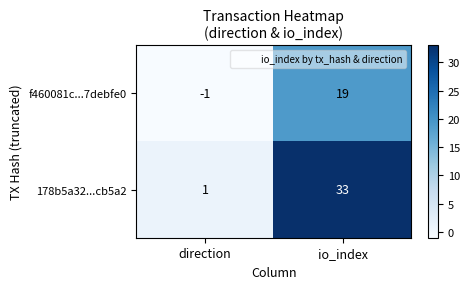

Which label corresponds to the smallest value in the chart?

direction